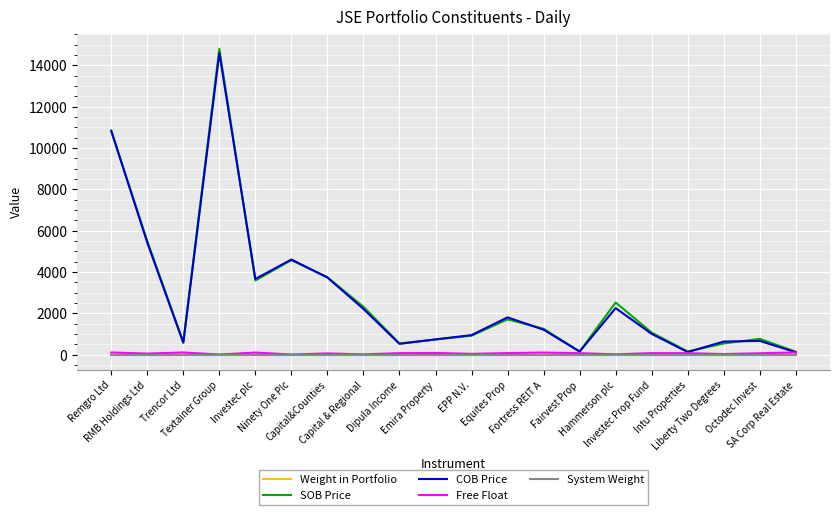

At which category does COB Price reach its first local valley?

Trencor Ltd